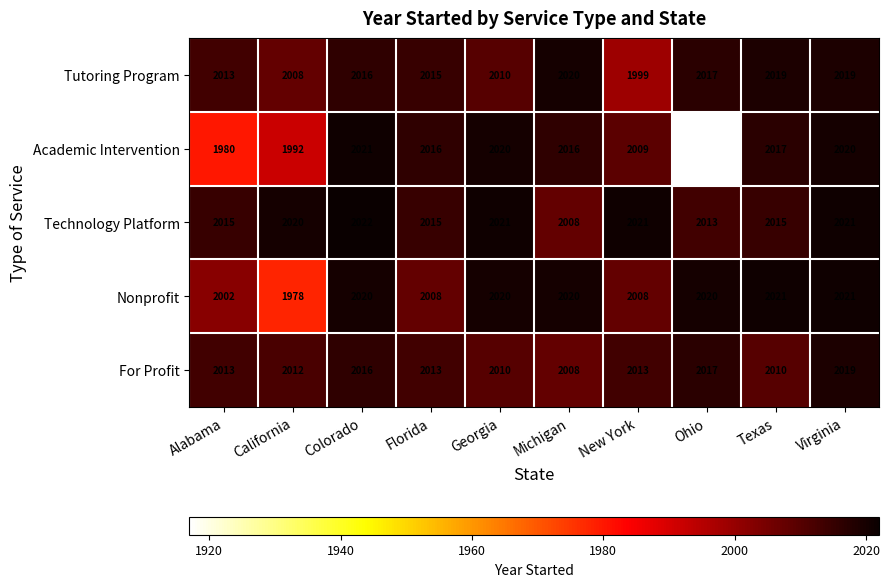

At which label does Academic Intervention first exceed 2016?

Colorado